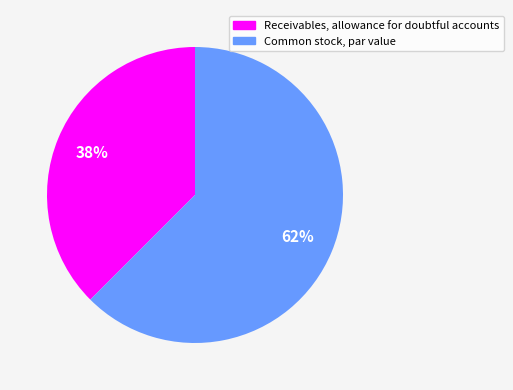

Rank the categories by value from lowest to highest.

Receivables, allowance for doubtful accounts, Common stock, par value